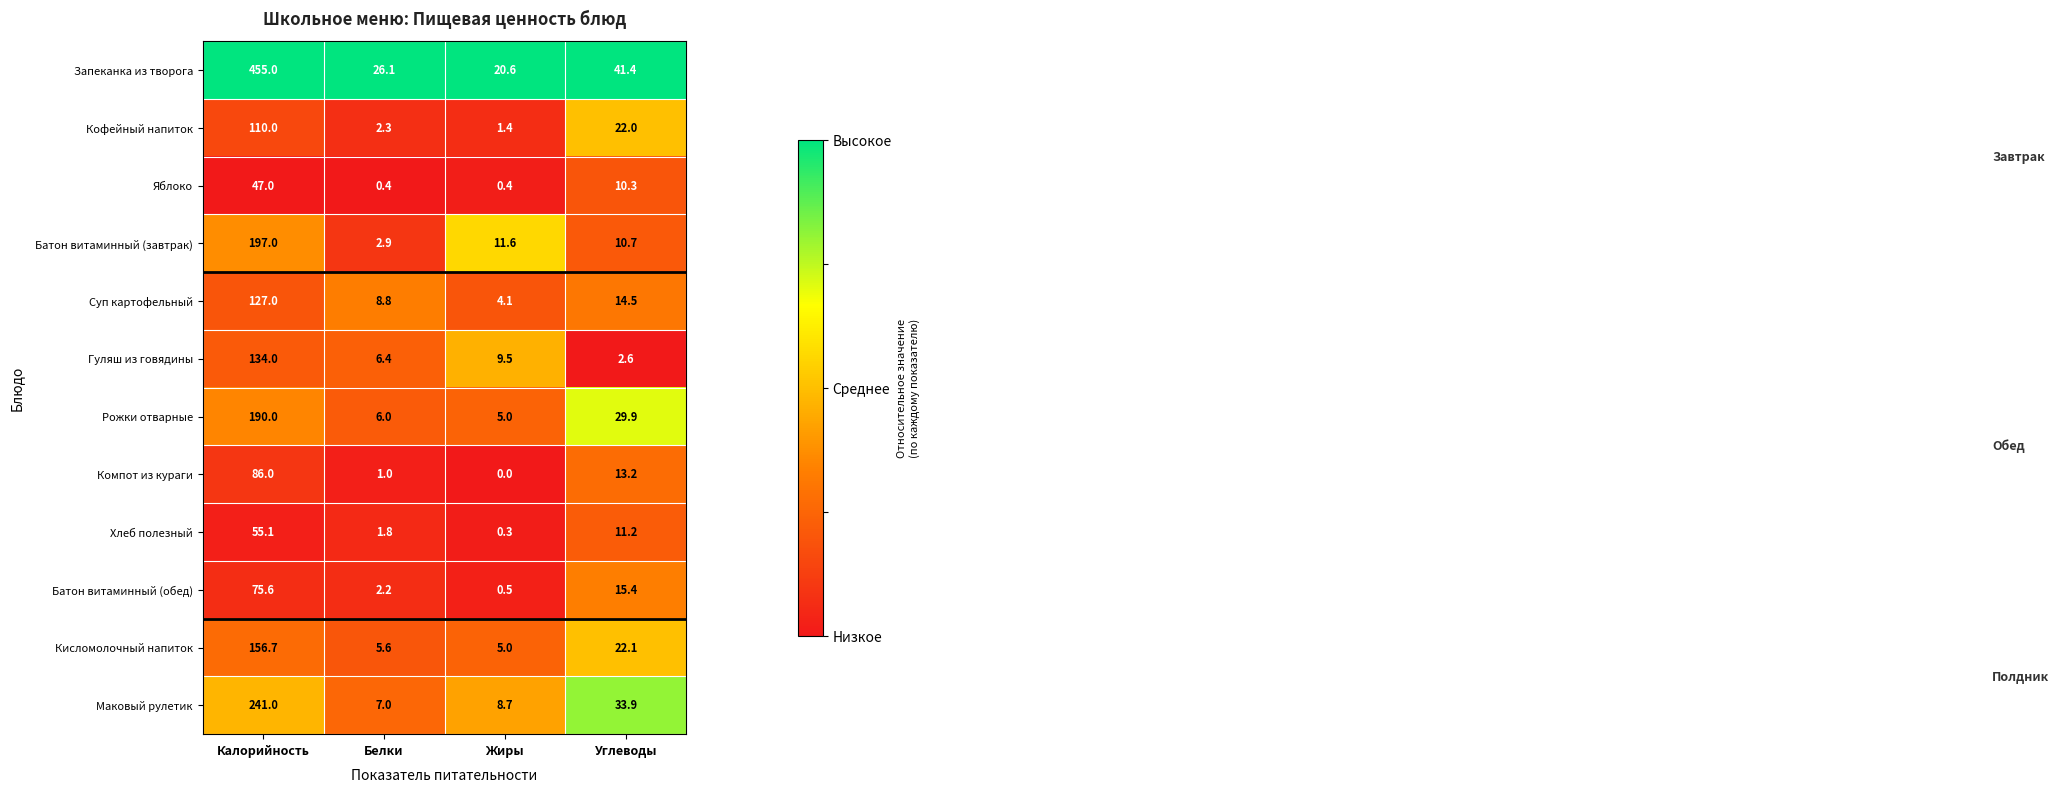

The Кофейный напиток series shows 1.0 at Белки. True or false?

False